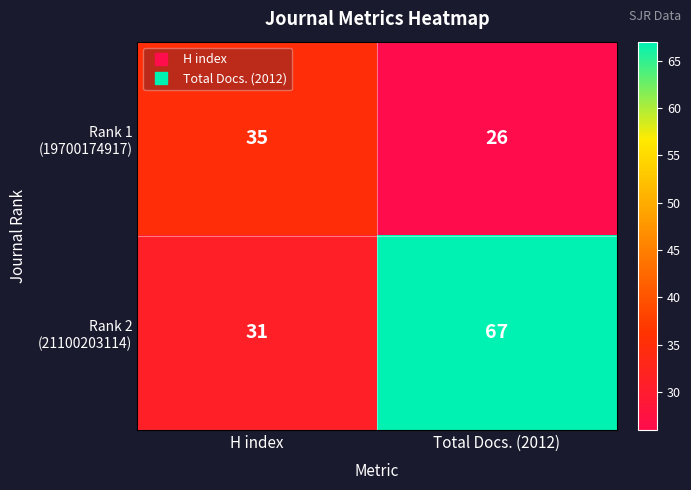

What is the spread (max minus min) of values at Total Docs. (2012)?

41